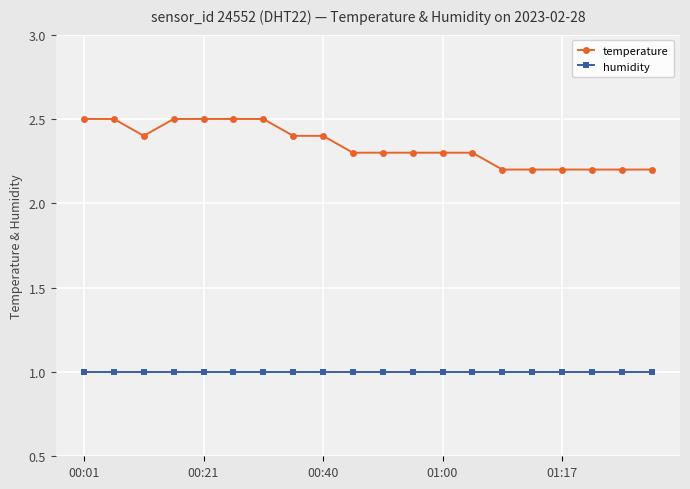

Which series has the largest total across all categories?

temperature